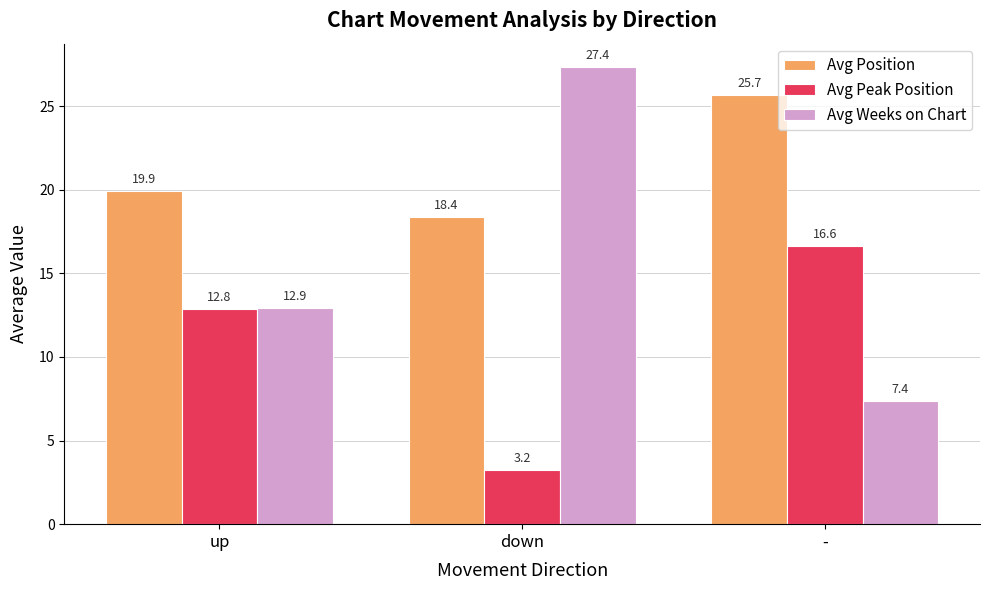

Which series has the largest range (max minus min)?

Avg Weeks on Chart